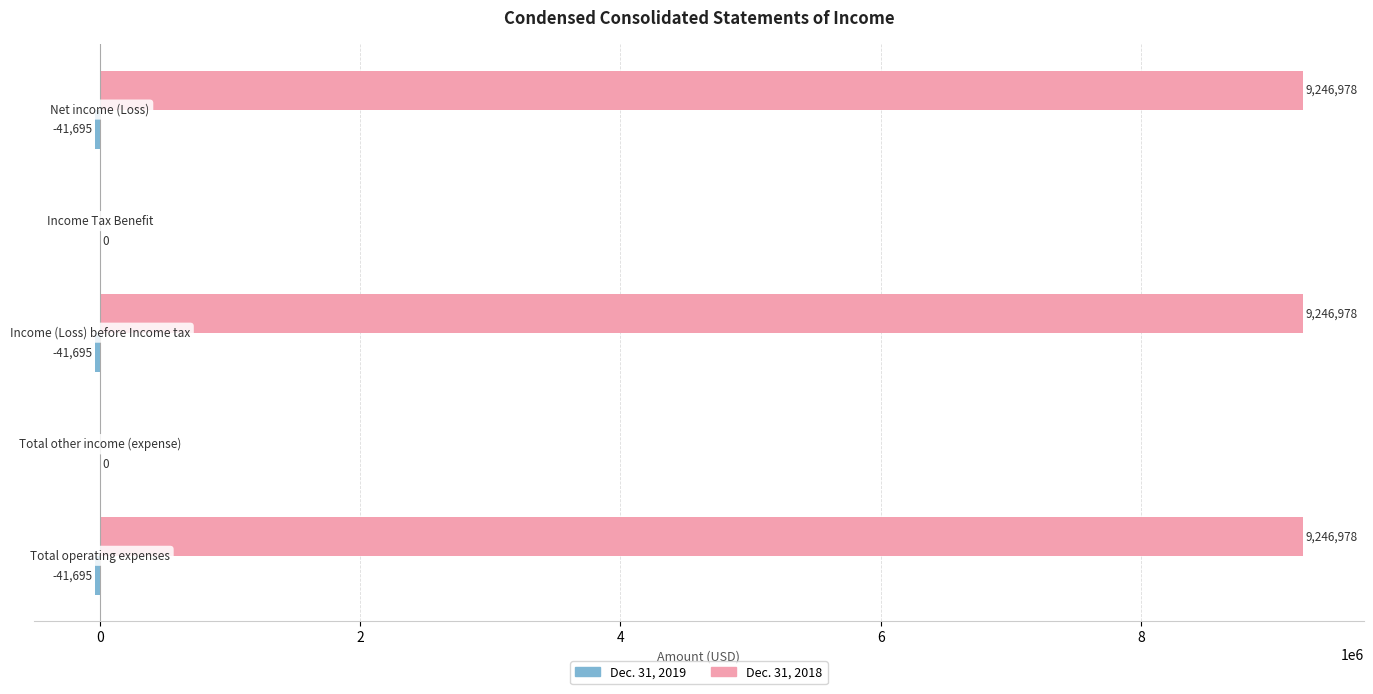

Which series has the largest total across all categories?

Dec. 31, 2018